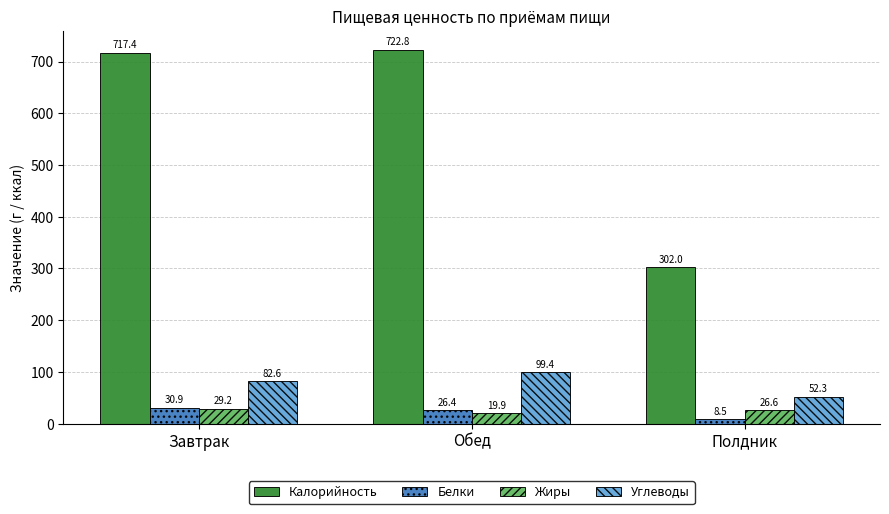

How many bars are there in total?

12